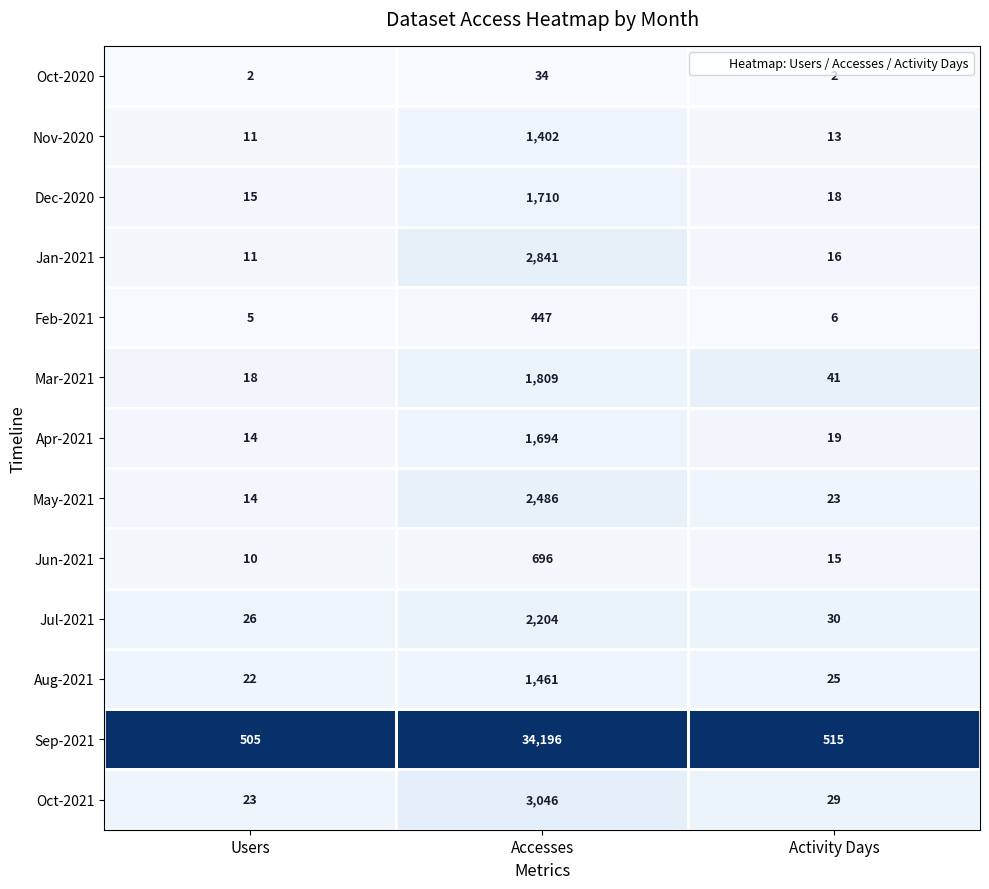

Which label corresponds to the largest value in the chart?

Accesses